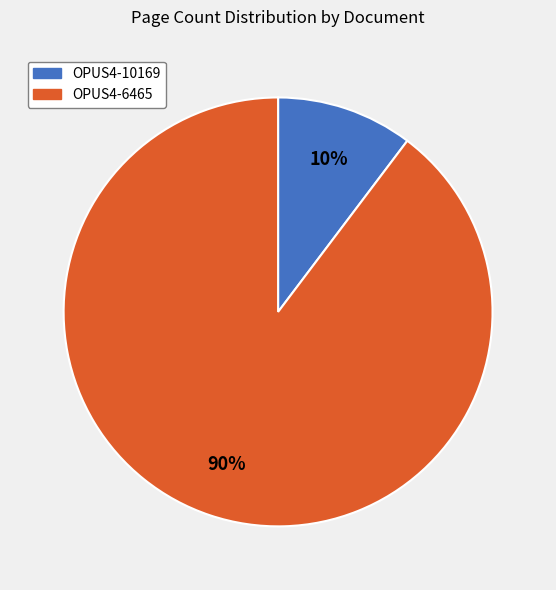

Is there any slice that represents more than half of the pie?

Yes